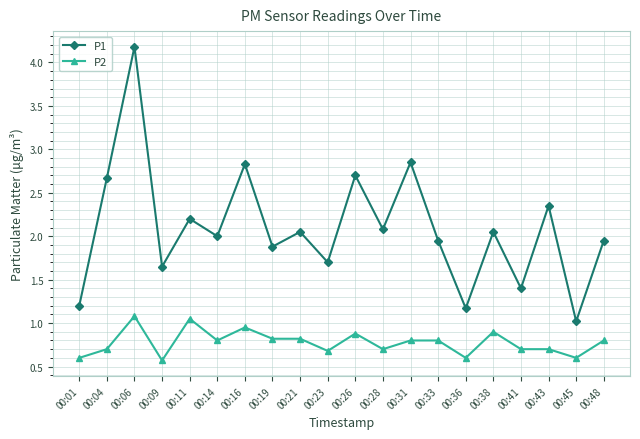

What is the difference between the P2 values at 00:04 and 00:01?

0.1